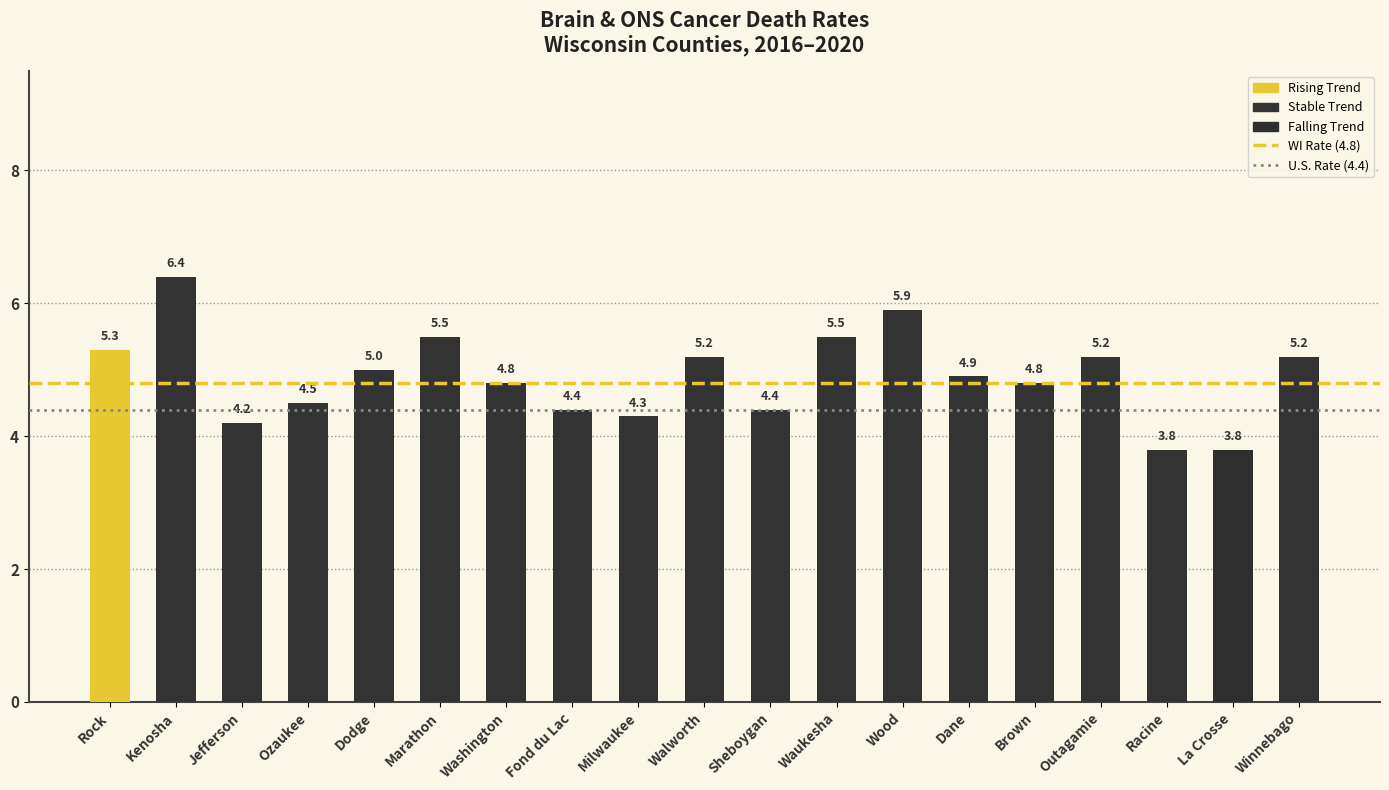

What is the sum of all values?

93.1